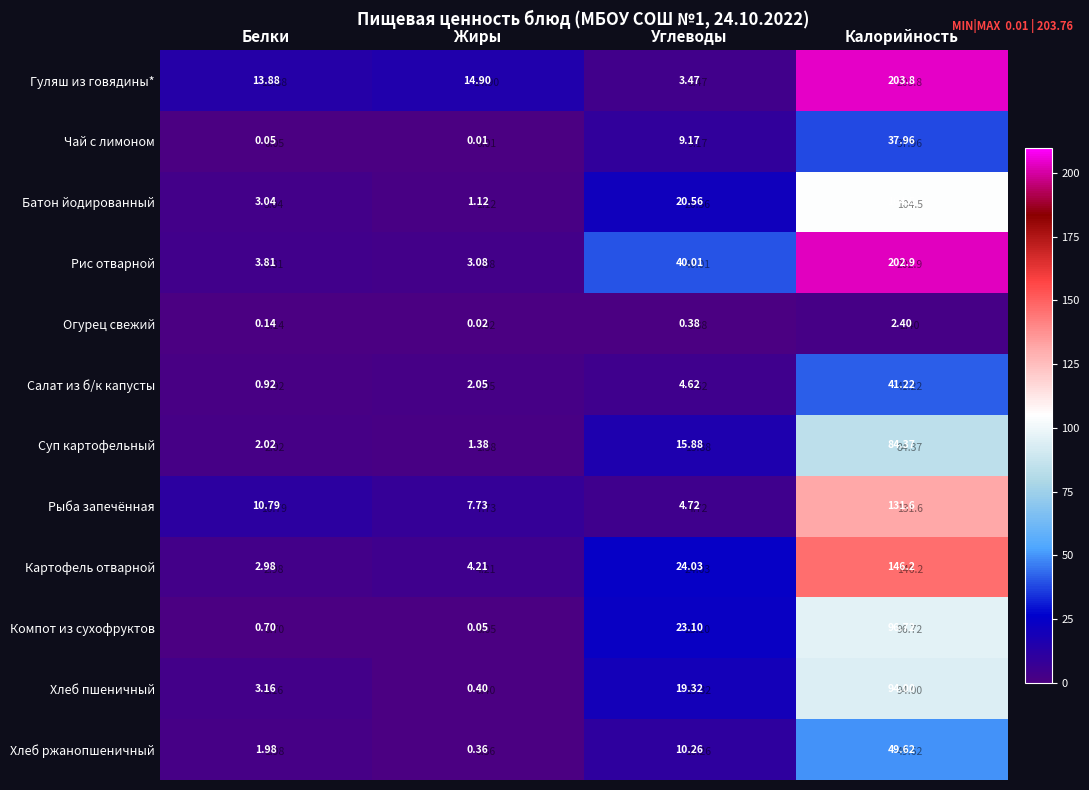

Which series has the largest total across all categories?

Рис отварной